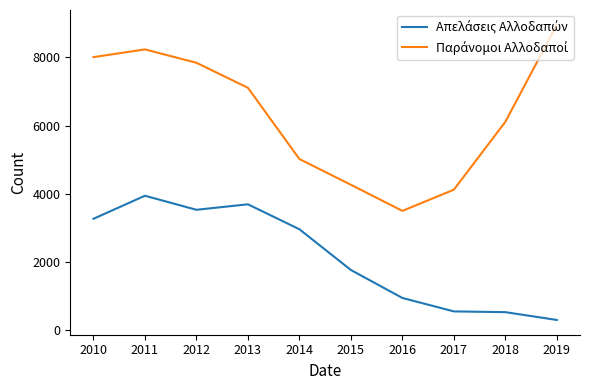

What is the difference between the highest and lowest values at 2012?

4311